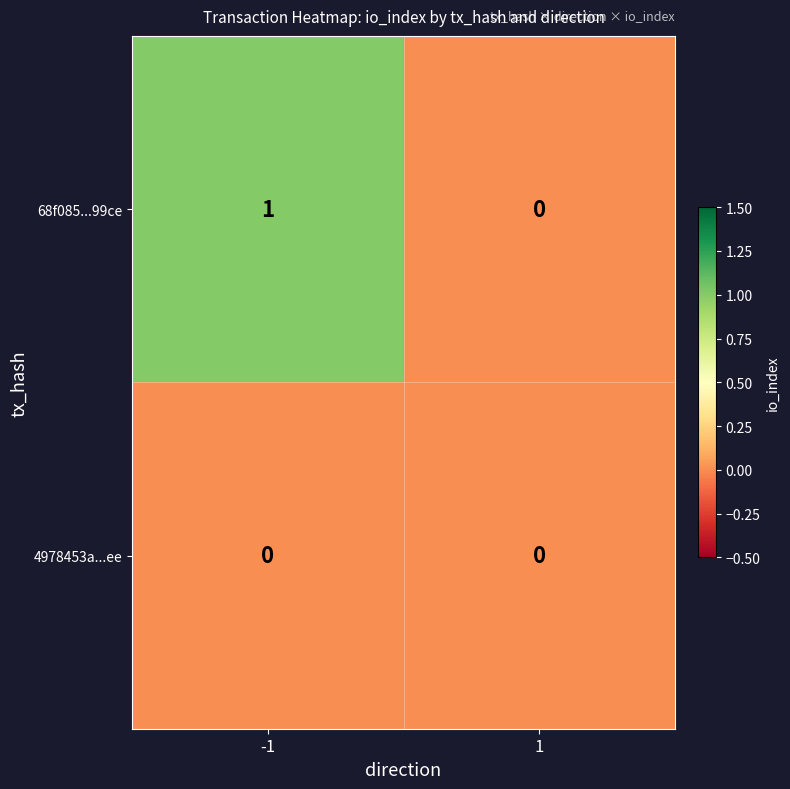

Count the number of categories in the chart.

2